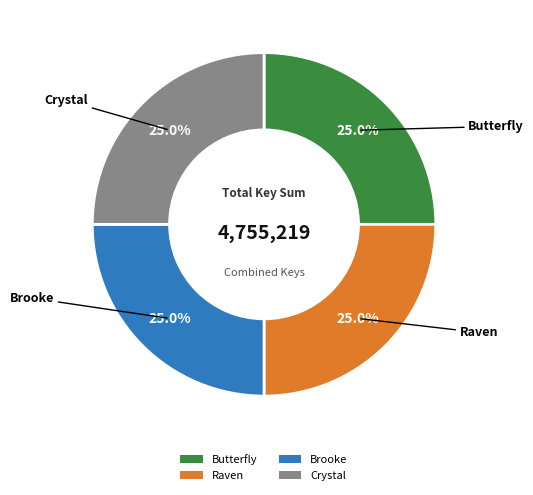

Is there any slice that represents more than half of the pie?

No